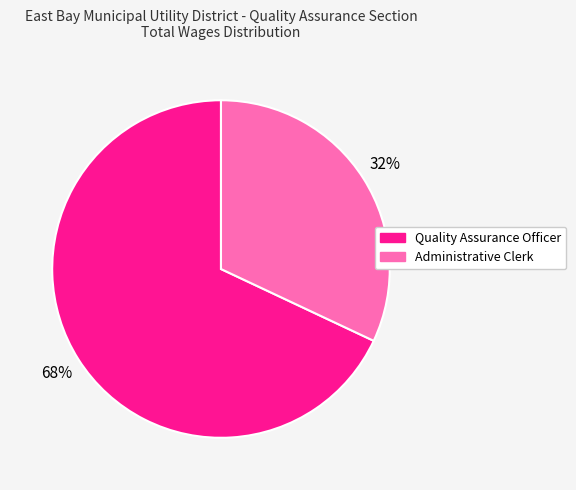

Is it true that Administrative Clerk is 42% of the pie?

False